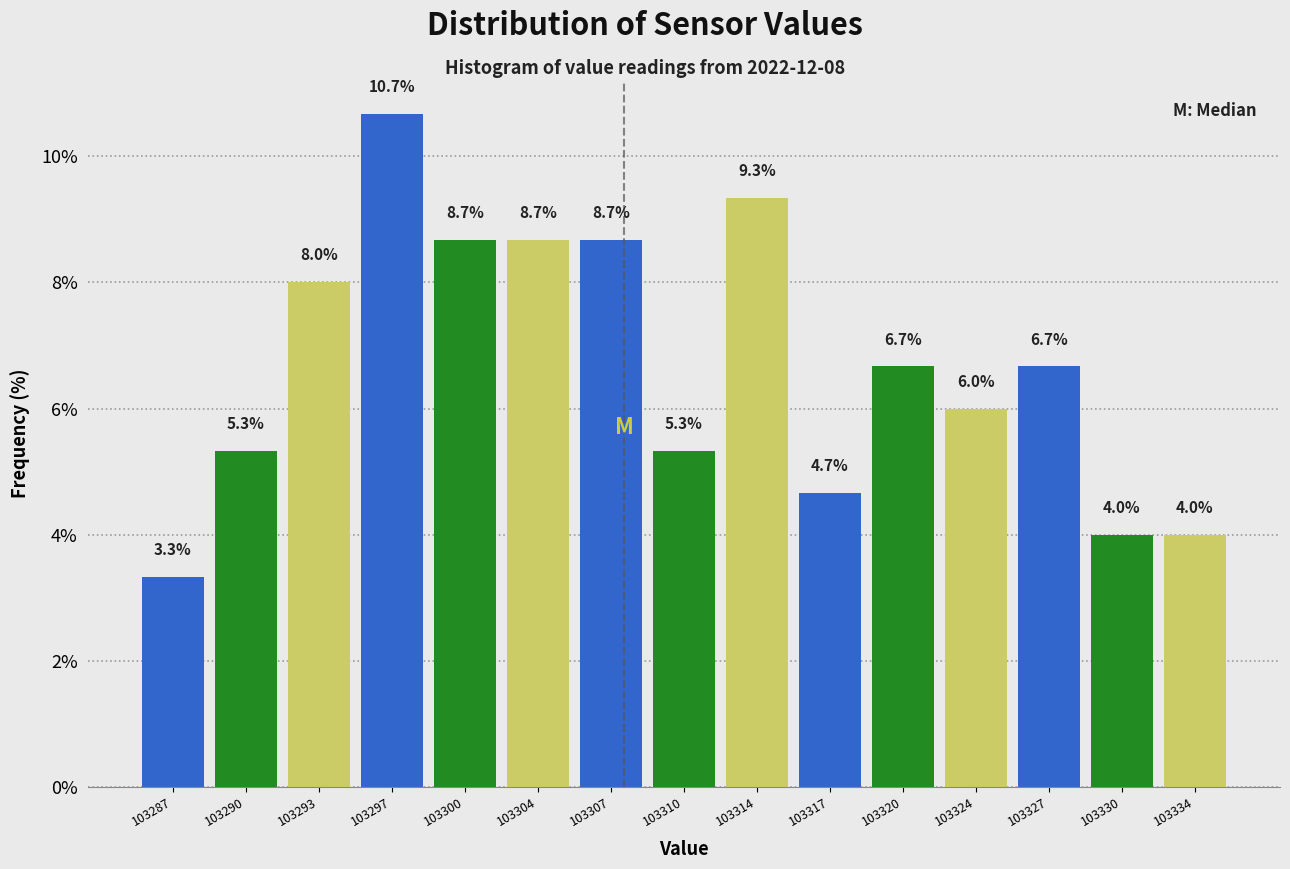

Which range on the x-axis has the tallest bar?

103295.0 to 103298.5